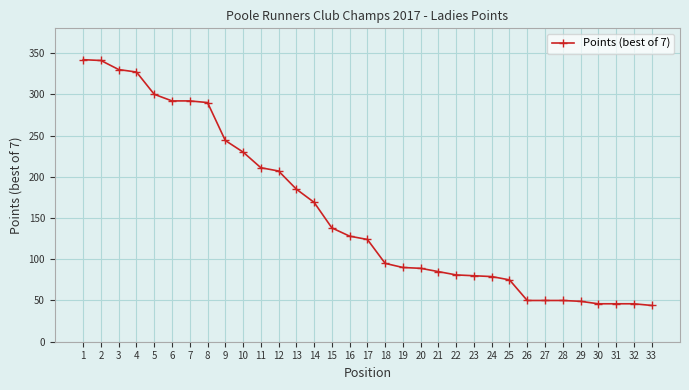

What is the minimum value shown in the chart?

44